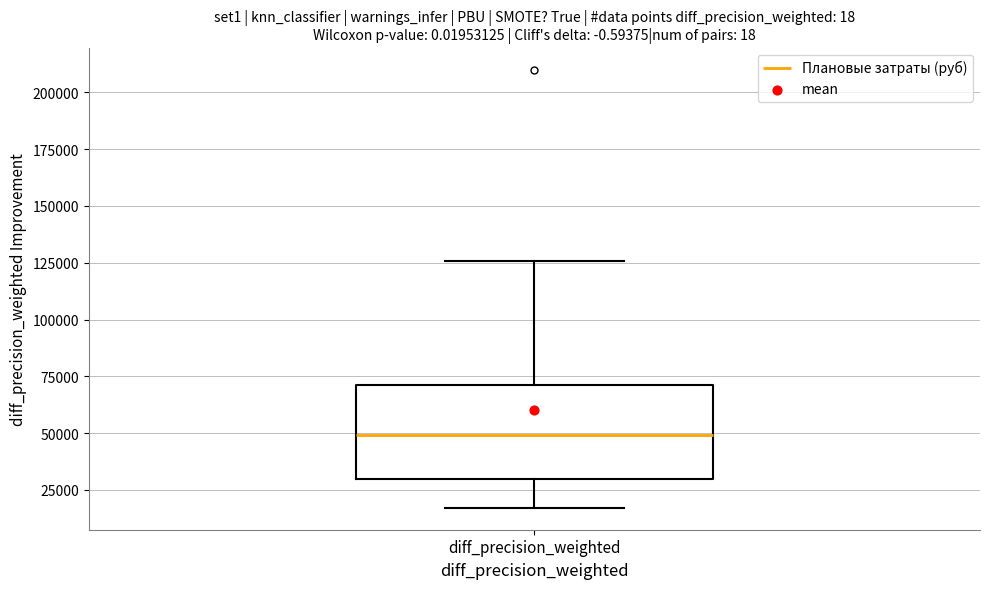

Read this box plot against the y-axis: the position of the median line, the range covered by the box, and the ends of both whiskers. The values are not printed on the chart, so give them approximately, as read against the axis.

median 50000, box 30000 to 70000, whiskers 15000 to 125000